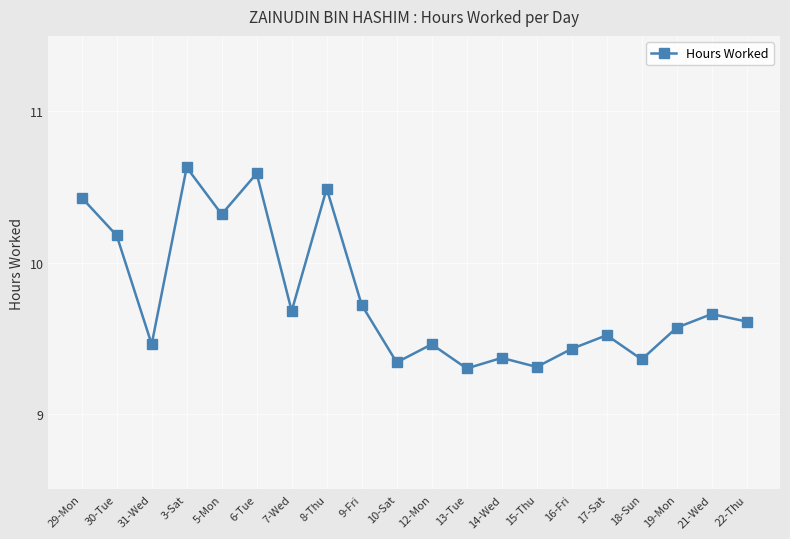

What is the approximate value at 19-Mon?

9.6